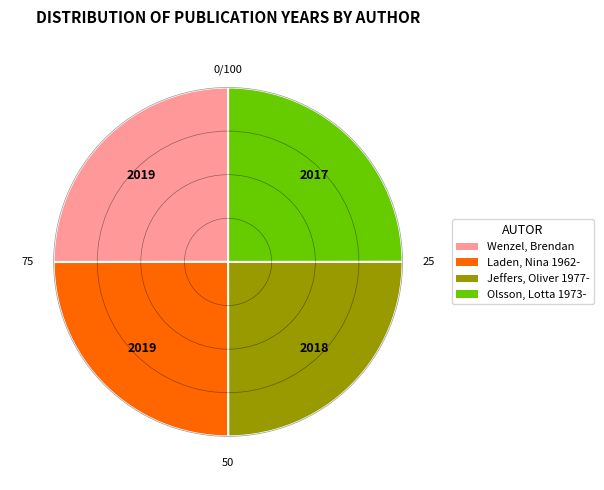

Is Jeffers, Oliver 1977- the majority of the pie?

No